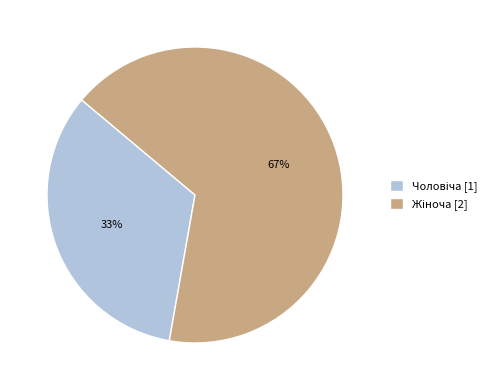

To the nearest percent, what is the average slice percentage?

50%